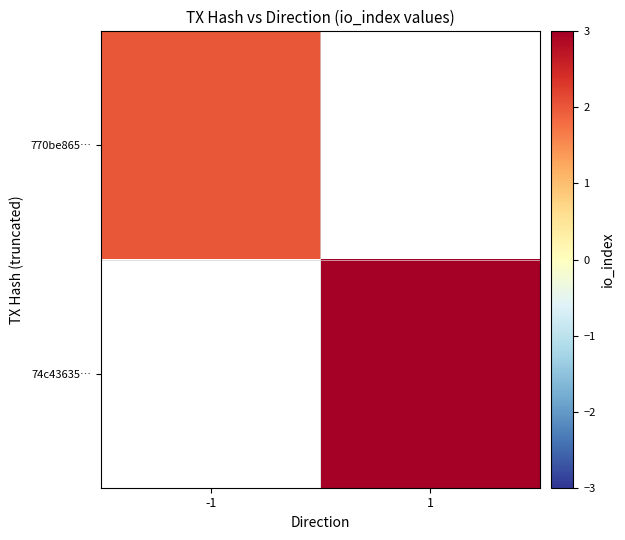

Between -1 and 1, which is larger?

1